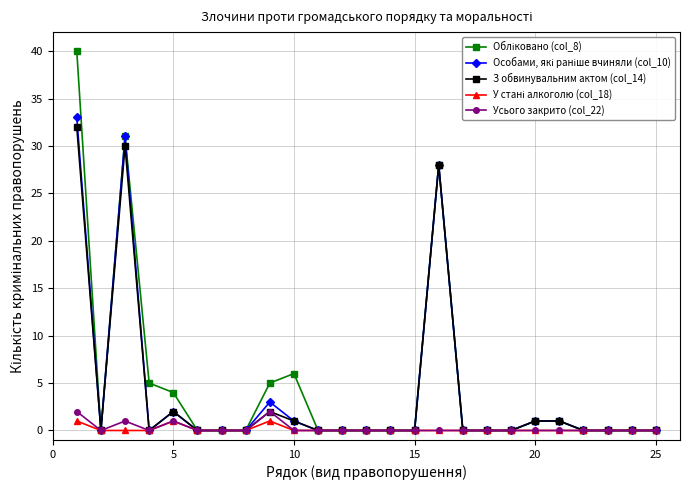

What is the maximum value shown in the chart?

40